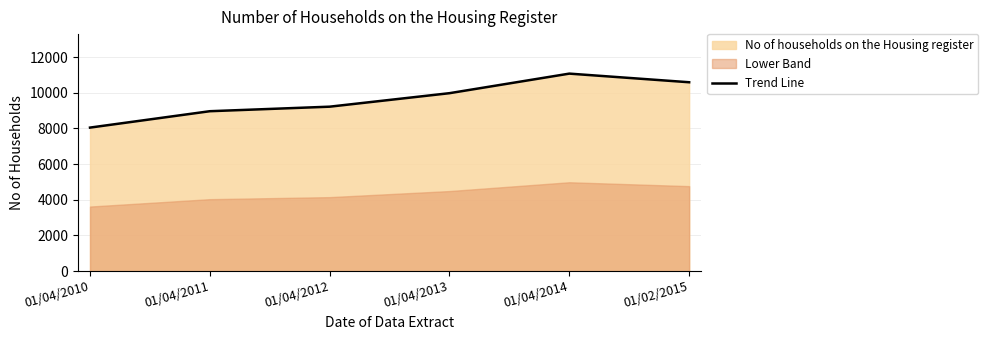

Reading left to right, list all the values displayed in this chart.

01/04/2010=8050	01/04/2011=8969	01/04/2012=9223	01/04/2013=9980	01/04/2014=11077	01/02/2015=10593